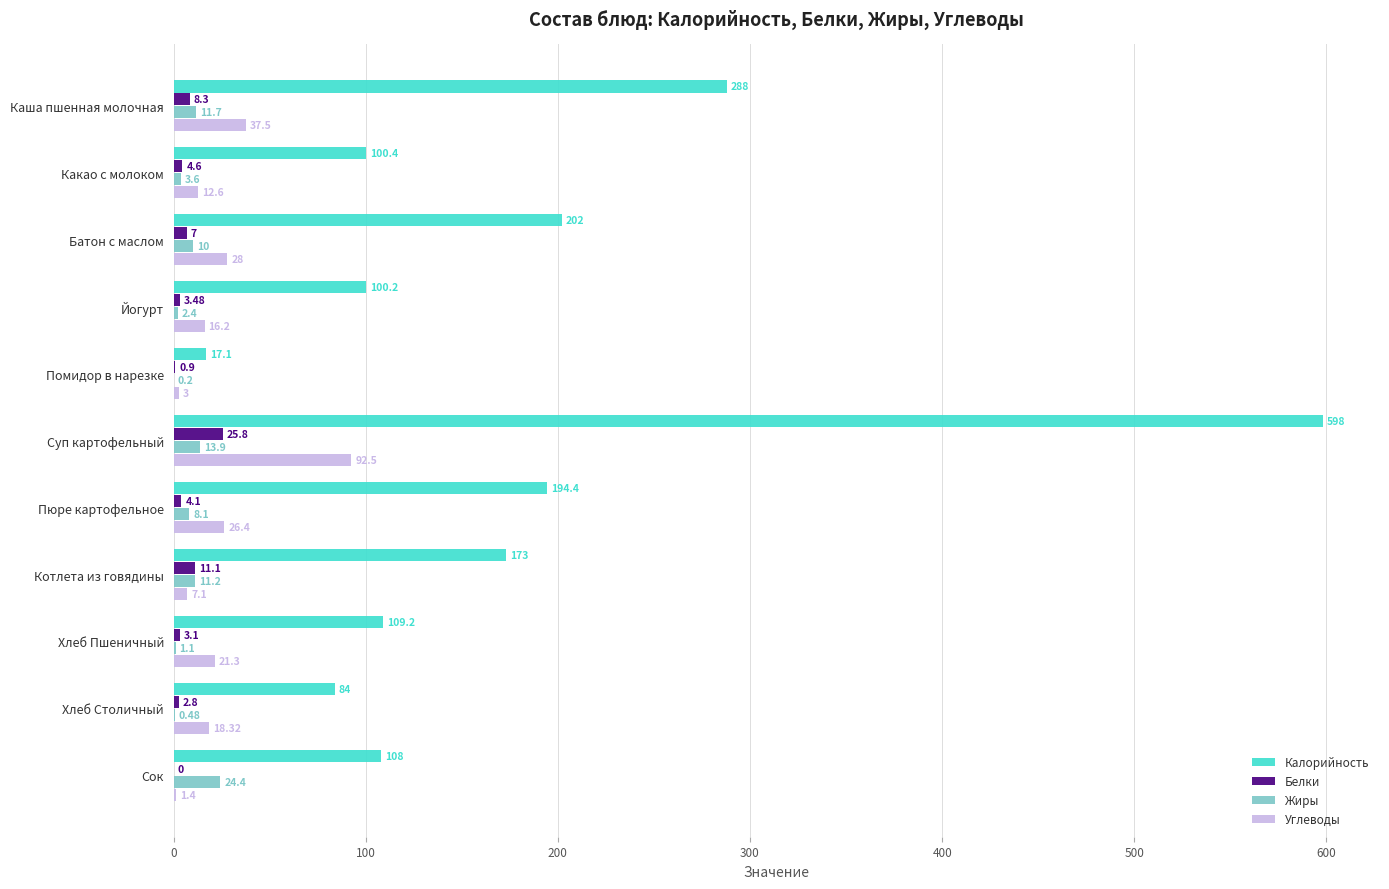

What is the sum of all Калорийность values?

1974.3